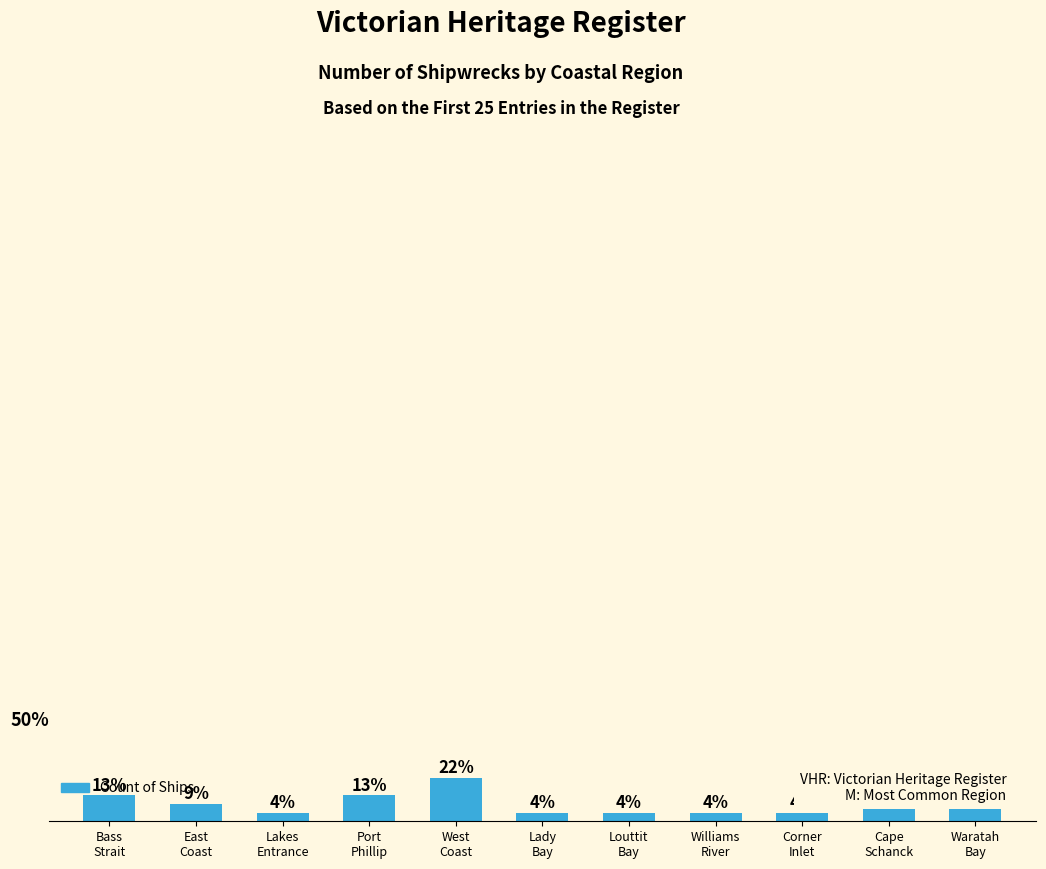

What is the smallest value displayed?

1